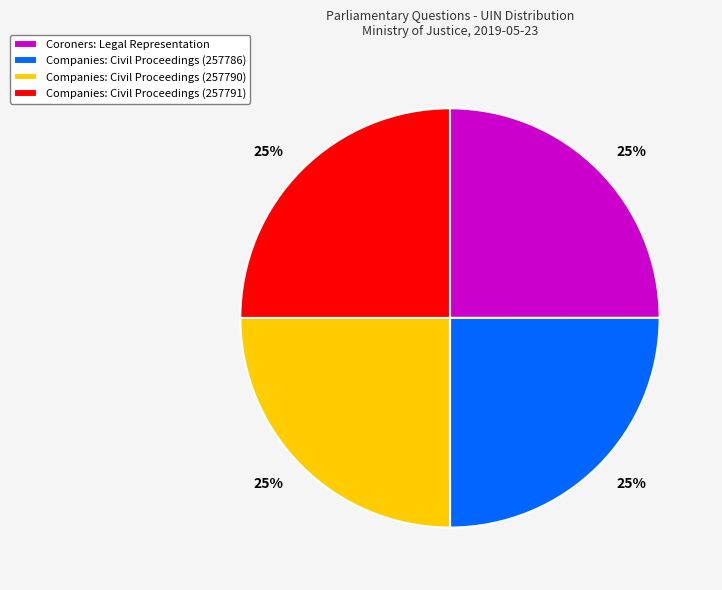

Is it true that Coroners: Legal Representation is 15% of the pie?

False